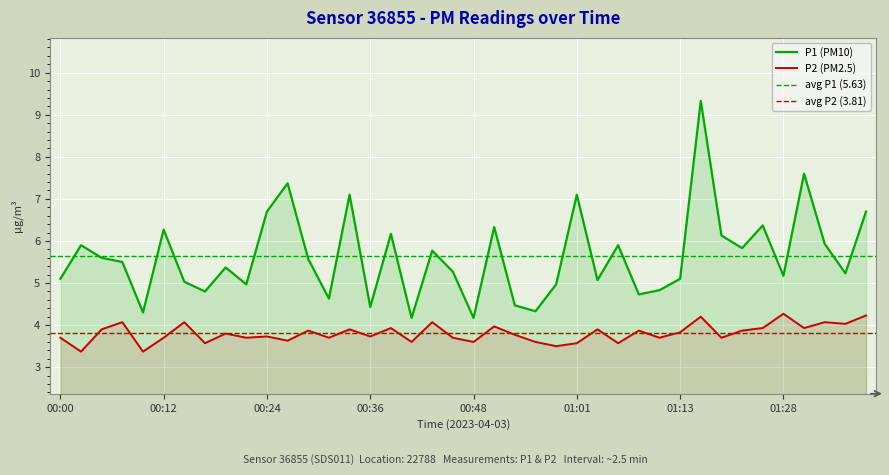

Rank the categories by P2 value from highest to lowest.

01:28, 01:38, 01:15, 00:07, 00:14, 00:43, 01:33, 01:36, 00:51, 00:38, 01:26, 01:31, 00:04, 00:34, 01:03, 00:29, 01:08, 01:23, 01:13, 00:19, 00:53, 00:24, 00:36, 00:00, 00:12, 00:21, 00:31, 00:46, 01:10, 01:18, 00:26, 00:41, 00:48, 00:56, 00:17, 01:01, 01:06, 00:58, 00:02, 00:09